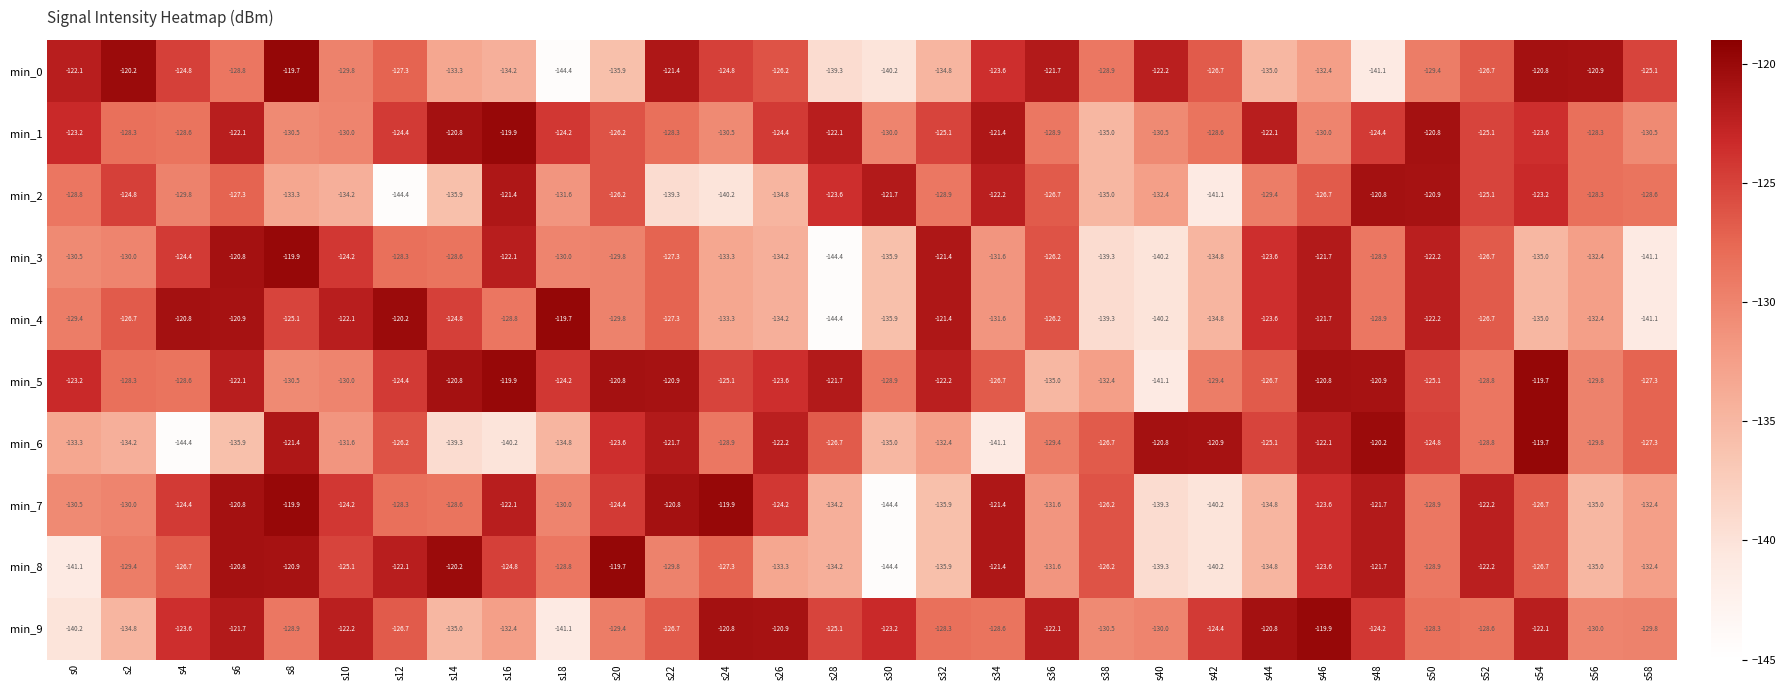

How many values in the min_6 series exceed -127?

14